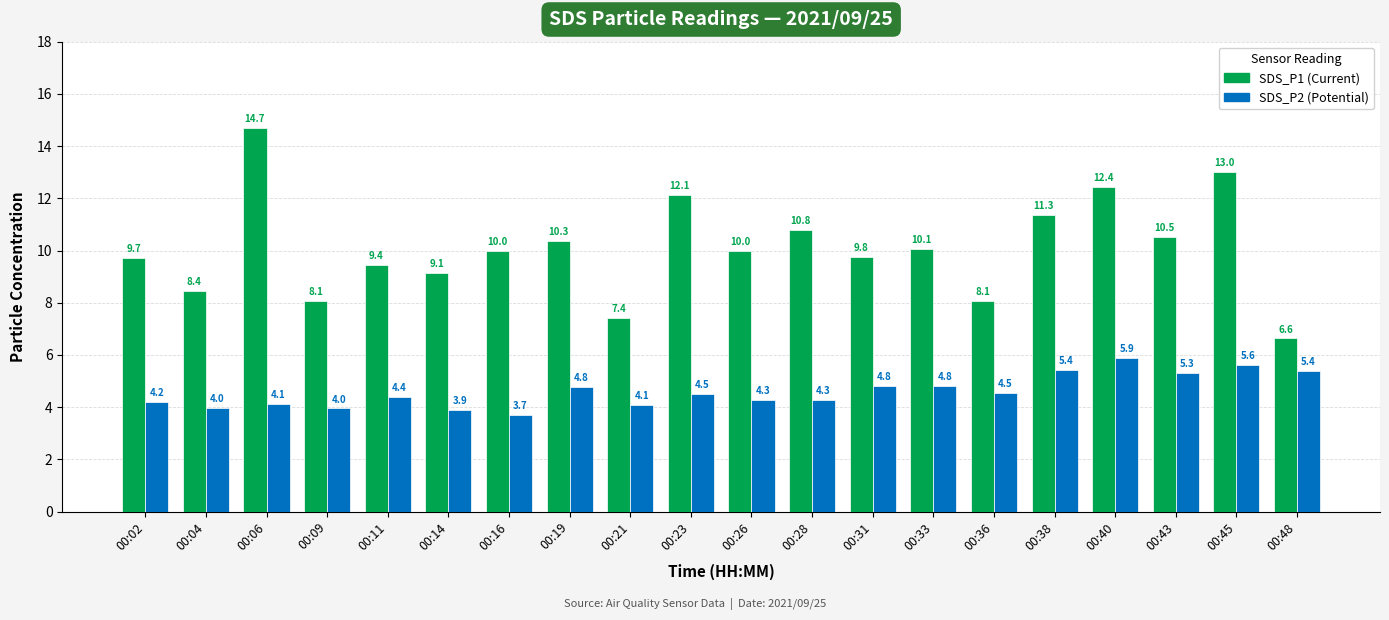

What is the spread (max minus min) of values at 00:26?

5.7